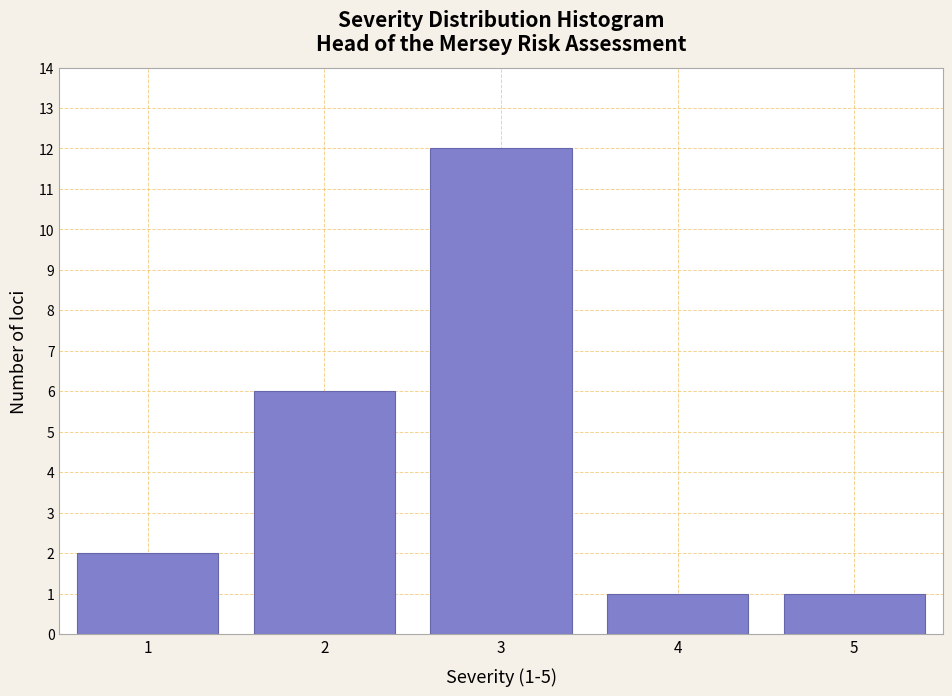

Which range on the x-axis has the tallest bar?

2.5 to 3.5